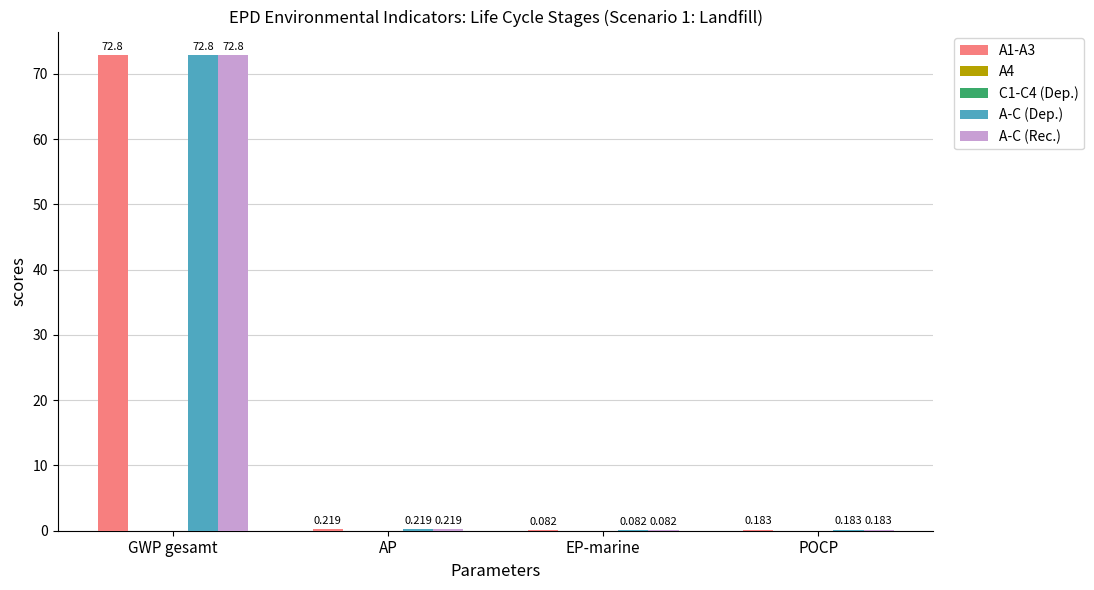

What is the value of the A1-A3 bar at the 2nd from the left?

0.2